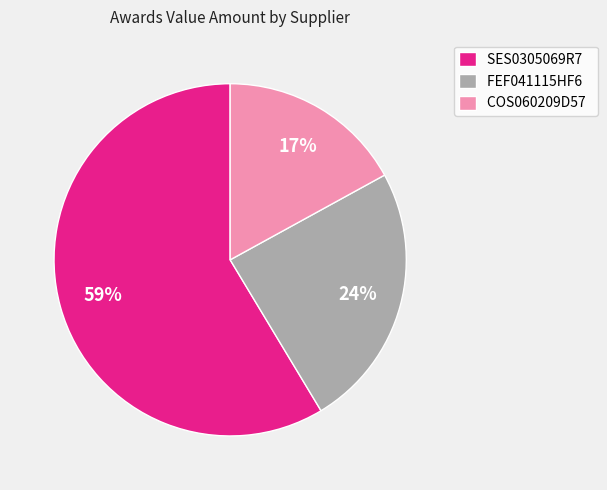

Which category has the biggest portion of the pie?

SES0305069R7